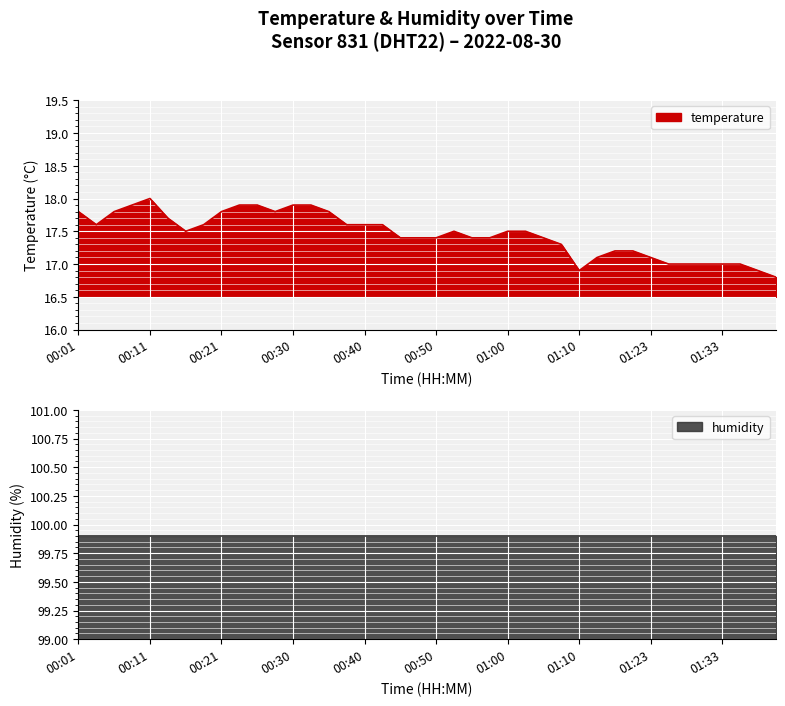

Reading left to right, transcribe all the data shown in this chart.

17.8	17.6	17.8	17.9	18.0	17.7	17.5	17.6	17.8	17.9	17.9	17.8	17.9	17.9	17.8	17.6	17.6	17.6	17.4	17.4	17.4	17.5	17.4	17.4	17.5	17.5	17.4	17.3	16.9	17.1	17.2	17.2	17.1	17.0	17.0	17.0	17.0	17.0	16.9	16.8